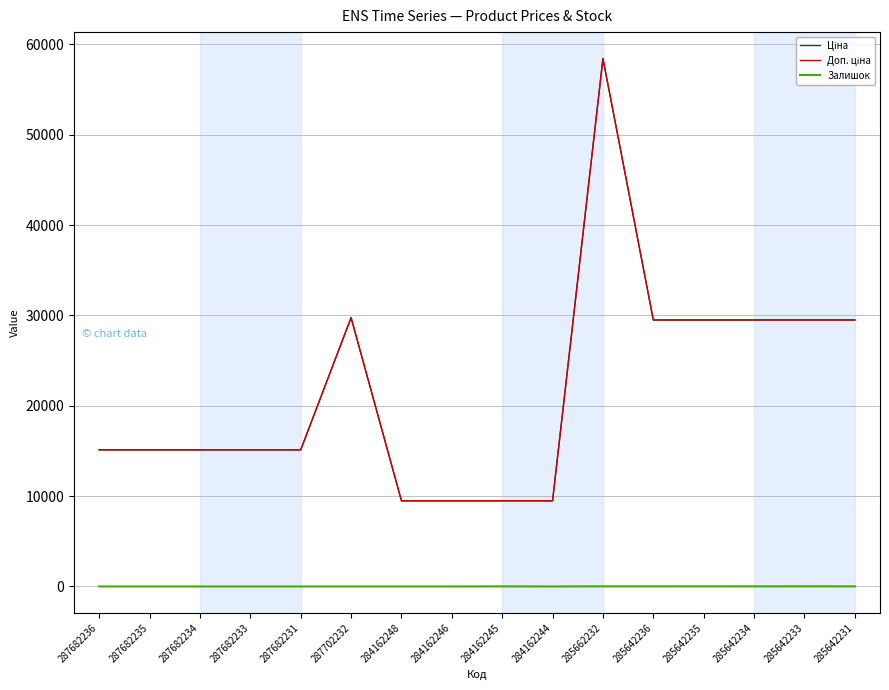

At which label is Ціна closest to 33953?

287702232